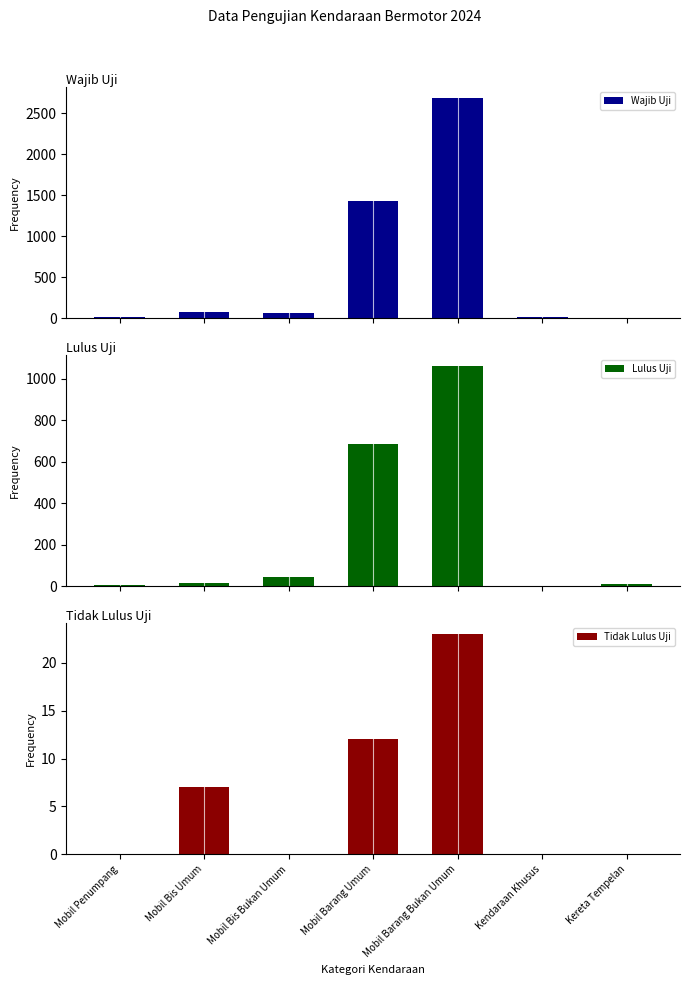

Reading left to right, extract all data points from this chart.

Wajib Uji: Mobil Penumpang=12	Mobil Bis Umum=73	Mobil Bis Bukan Umum=69	Mobil Barang Umum=1427	Mobil Barang Bukan Umum=2685	Kendaraan Khusus=12	Kereta Tempelan=3
Lulus Uji: Mobil Penumpang=8	Mobil Bis Umum=17	Mobil Bis Bukan Umum=44	Mobil Barang Umum=687	Mobil Barang Bukan Umum=1061	Kendaraan Khusus=0	Kereta Tempelan=11
Tidak Lulus Uji: Mobil Penumpang=0	Mobil Bis Umum=7	Mobil Bis Bukan Umum=0	Mobil Barang Umum=12	Mobil Barang Bukan Umum=23	Kendaraan Khusus=0	Kereta Tempelan=0